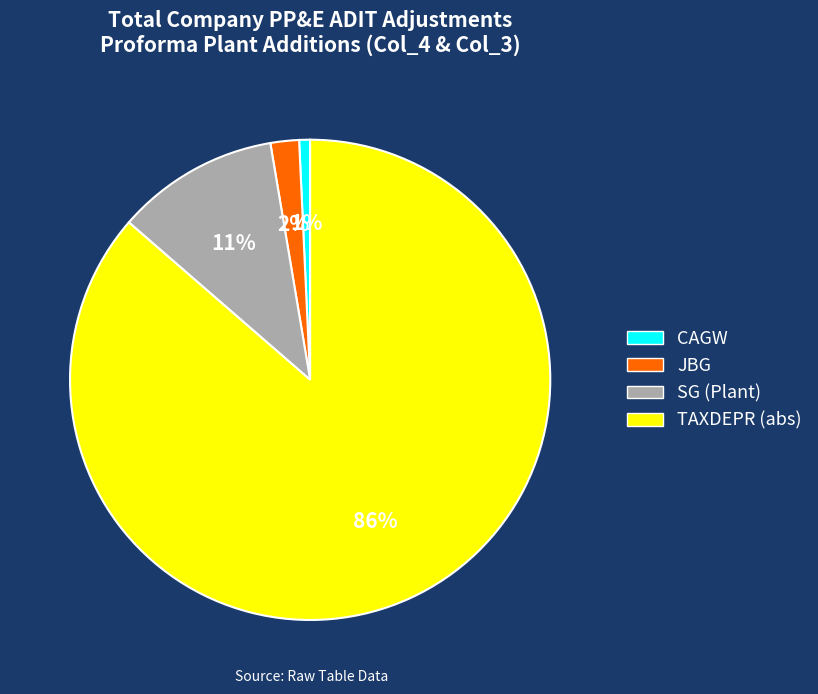

How many segments does this pie chart have?

4